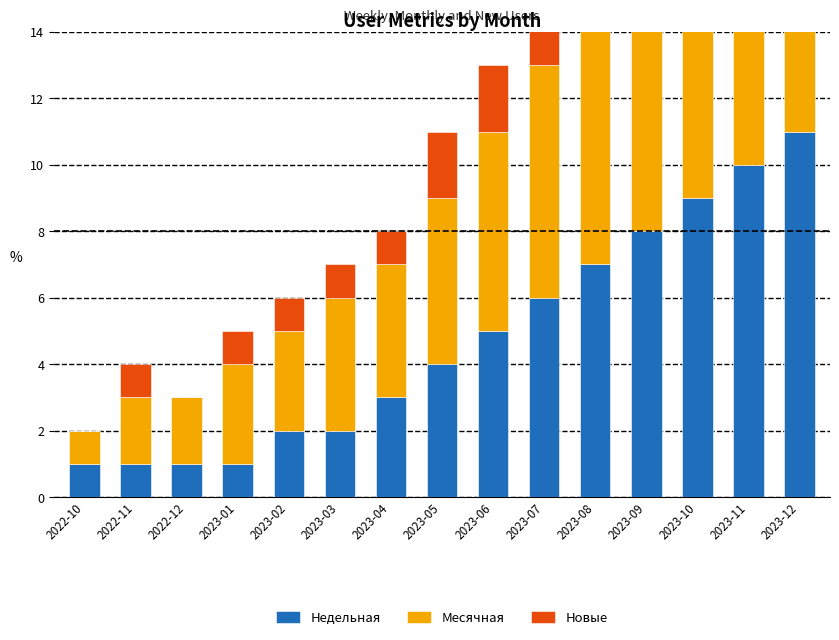

At which label does Месячная first exceed 5?

2023-06